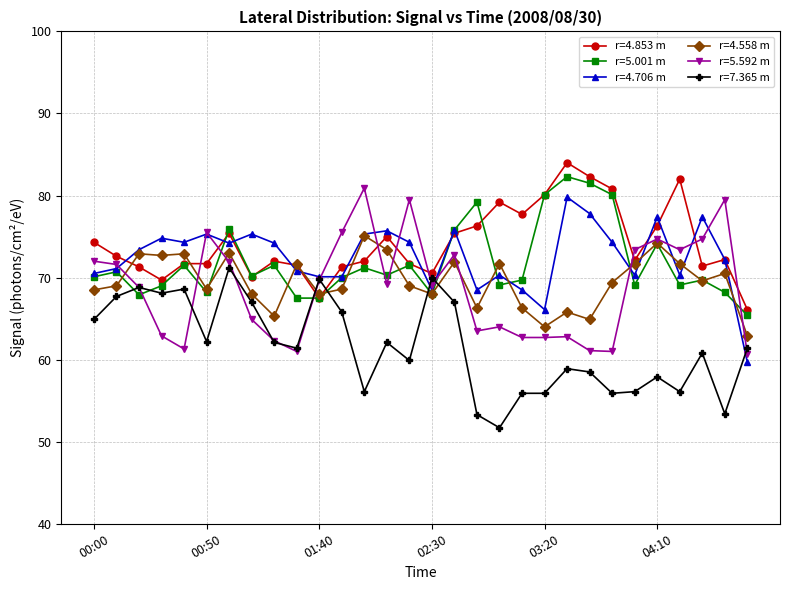

True or false: r=5.592 m has more than 0 points higher than both neighbors.

True